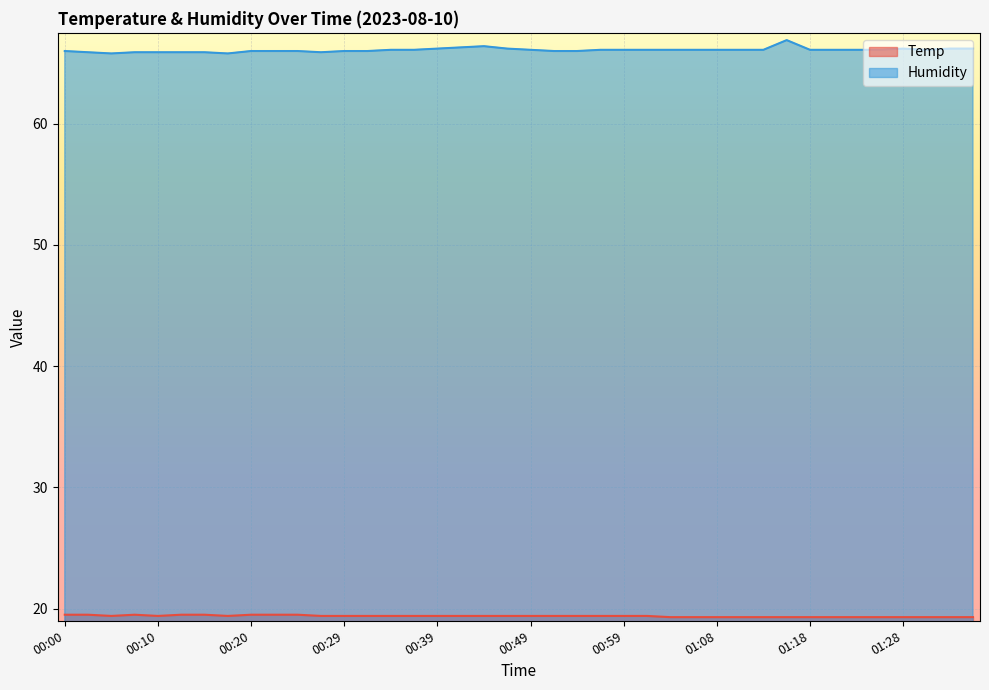

What is the difference between the highest and lowest values at 00:12?

46.4